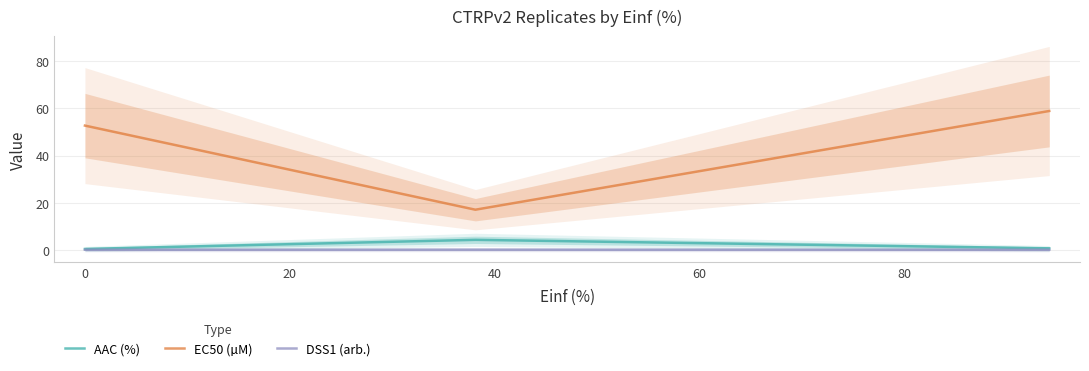

Between −20 and 20, which series saw the biggest shift?

EC50 (µM)